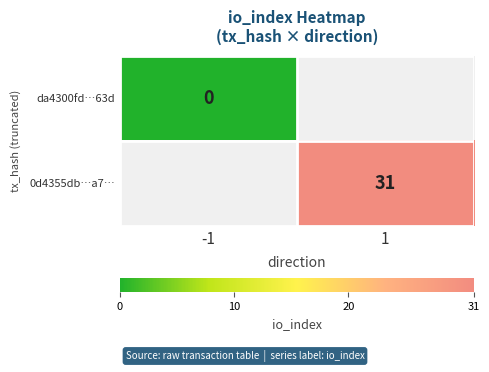

The 0d4355db…a7… series shows 9 at 1. True or false?

False